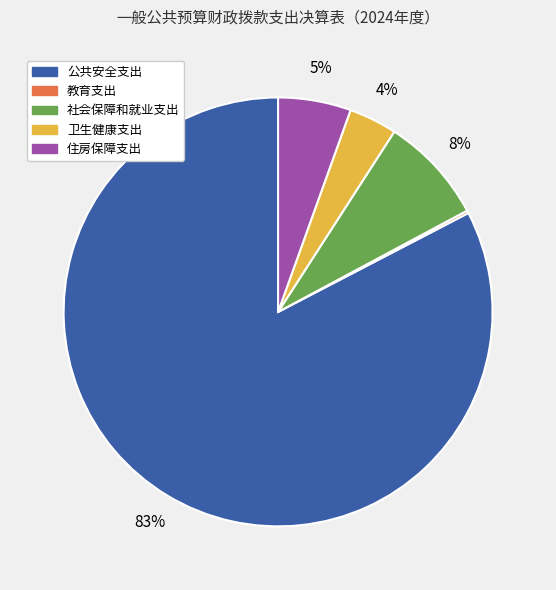

To the nearest percent, what is the average slice percentage?

20%